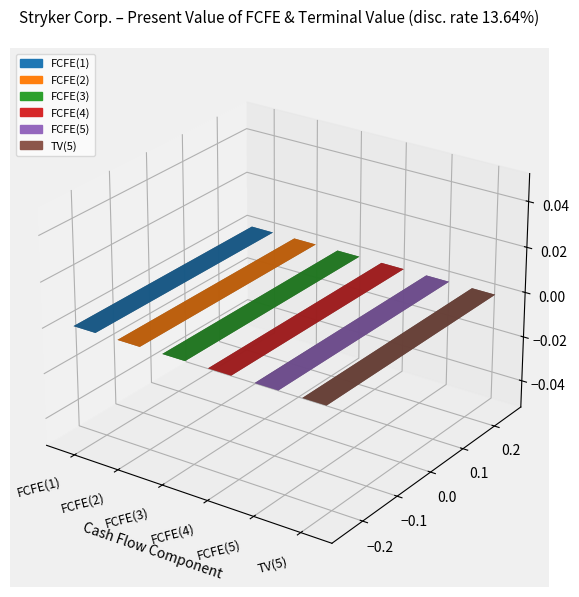

Which category has the lowest value across all series?

FCFE(5)